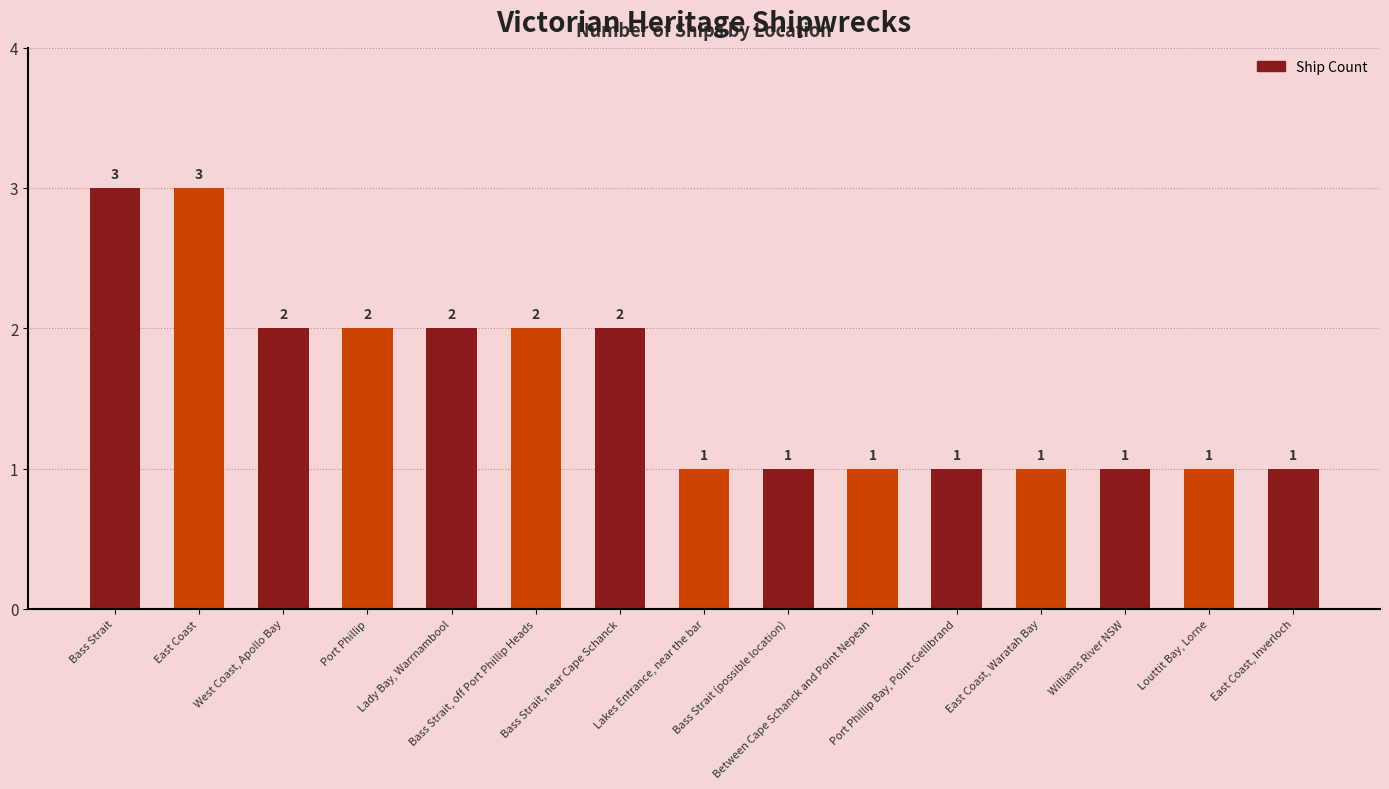

What is the change in value from East Coast to Port Phillip?

-1